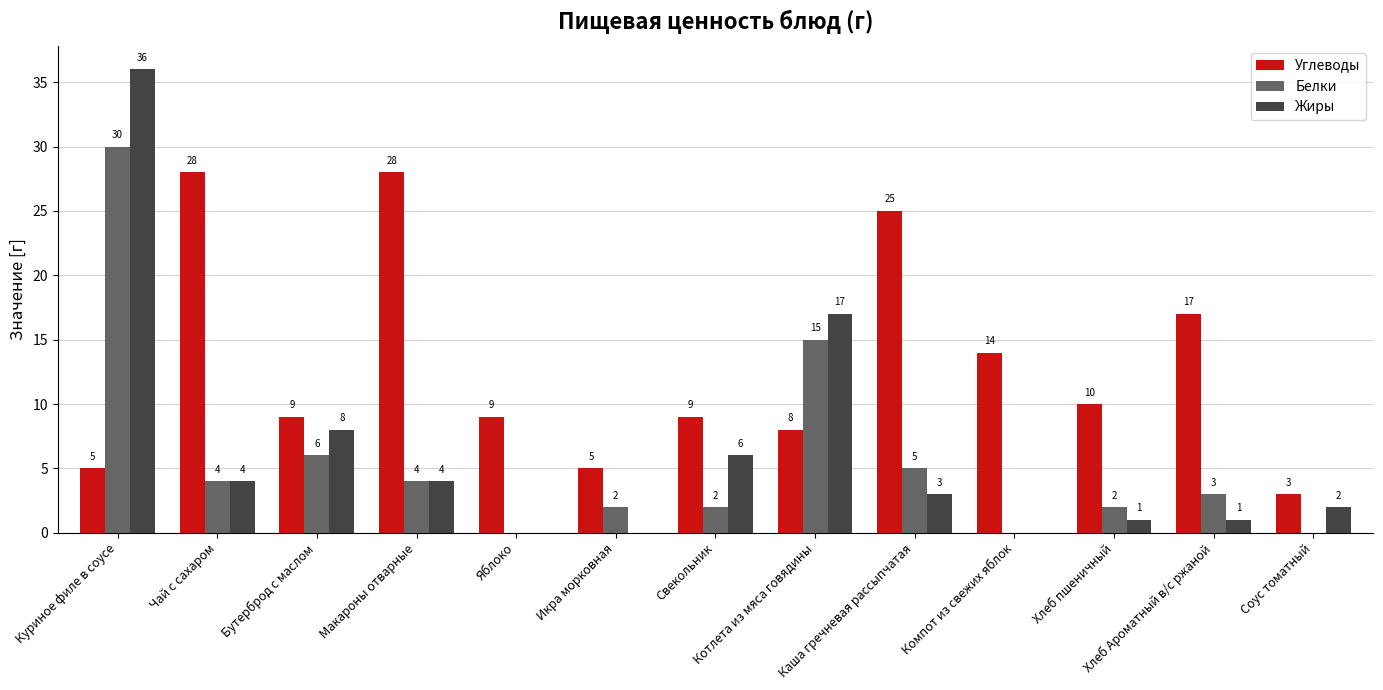

Are the bars horizontal?

No